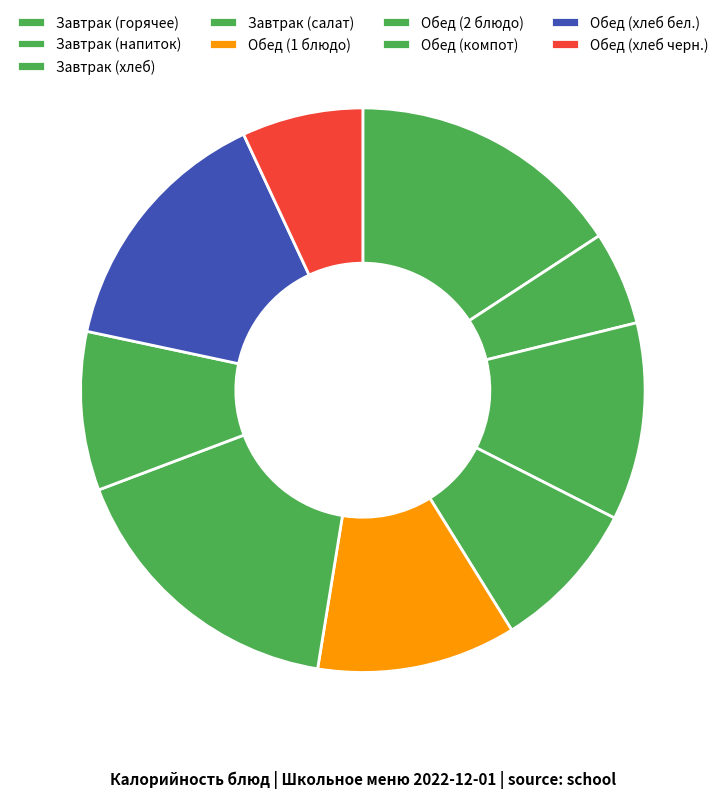

Which slice is the smallest?

Завтрак (напиток)